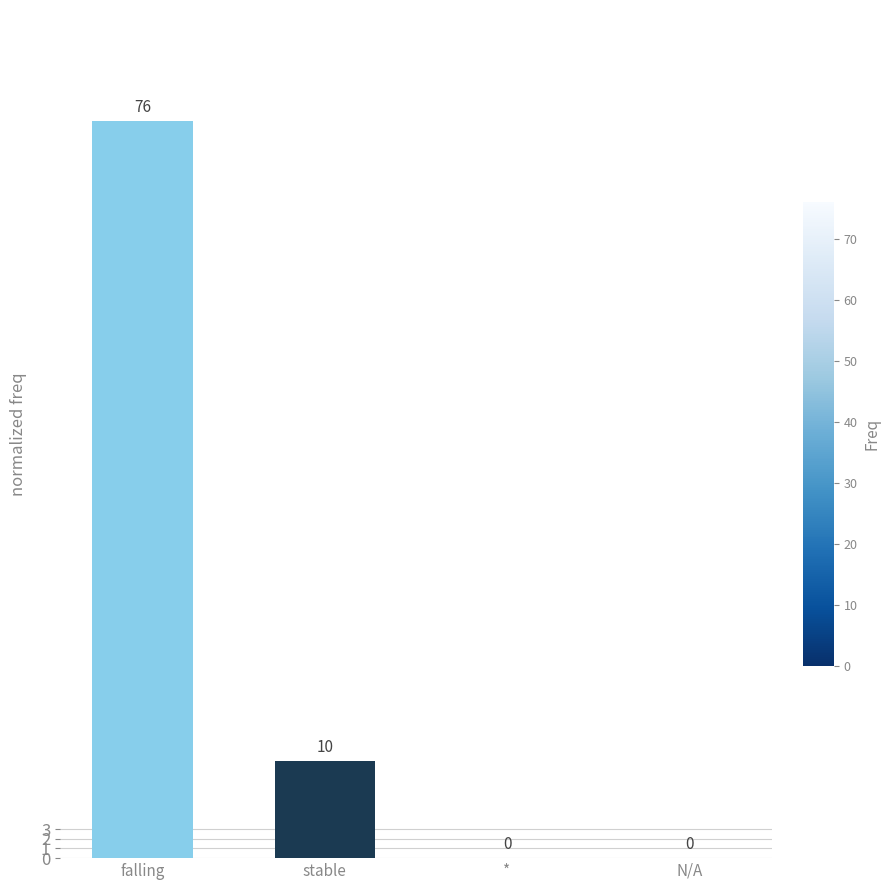

Where does the data first go above 10?

falling